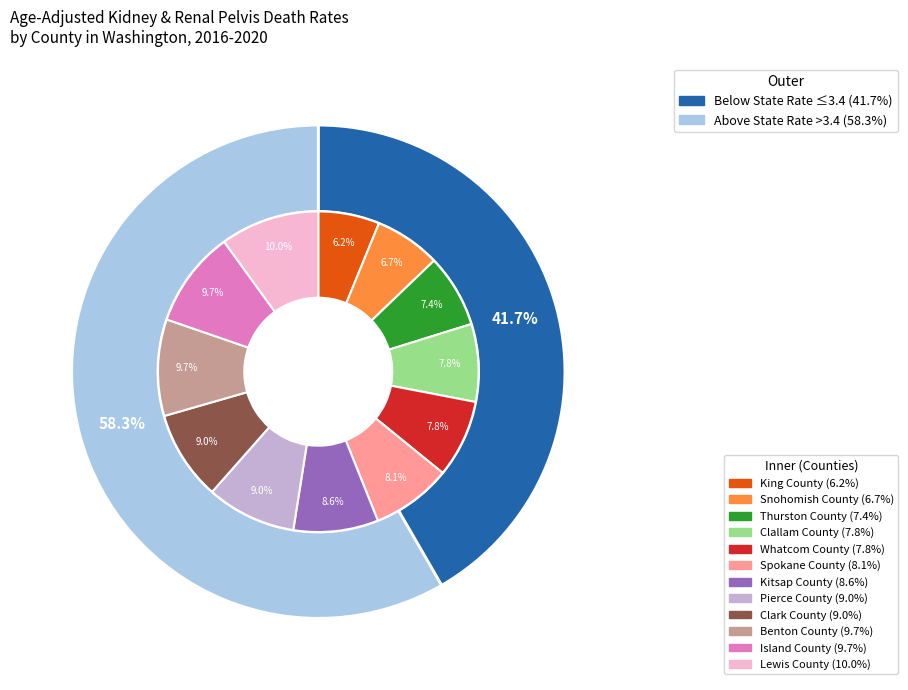

Which slice is the smallest?

King County